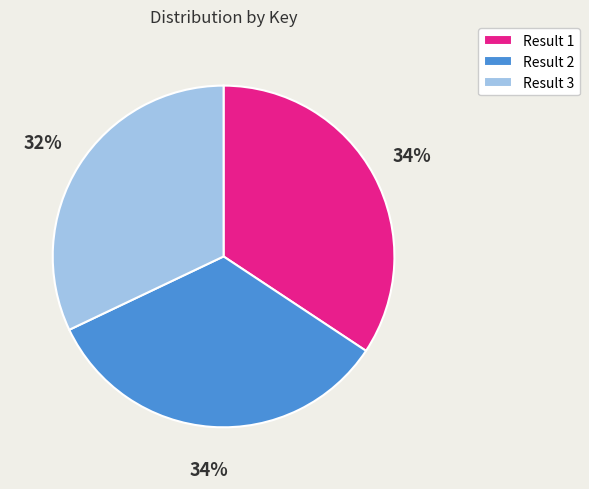

Count the number of slices in the pie.

3